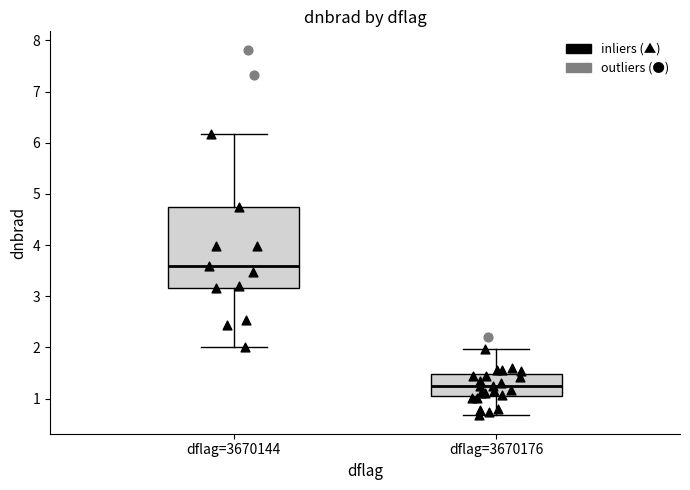

Which box has the lowest median line?

dflag=3670176